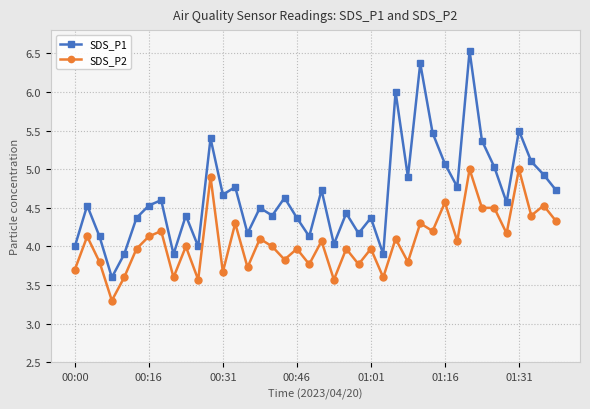

Which series has the largest total across all categories?

SDS_P1